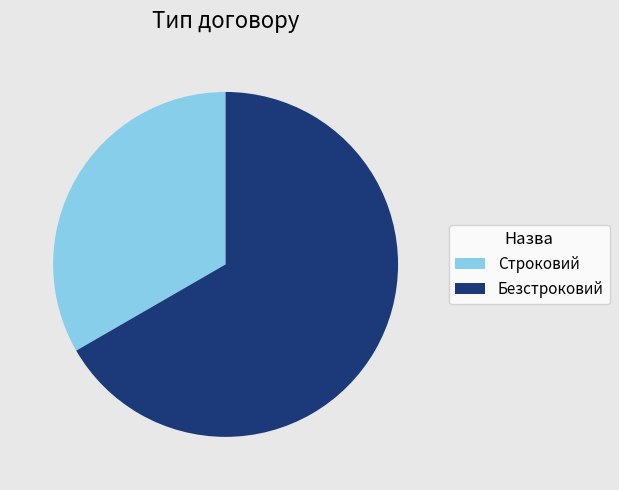

Do Безстроковий and Строковий together represent more than half of the pie?

Yes